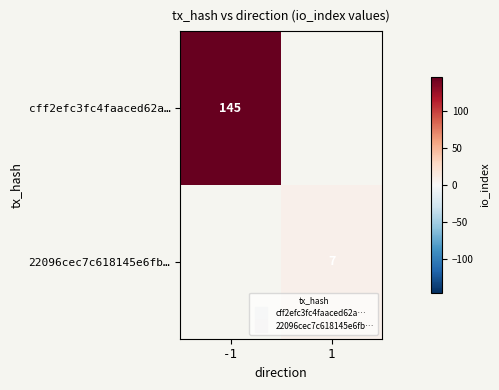

List the series in order of their peak value, highest first.

cff2efc3fc4faaced62a…, 22096cec7c618145e6fb…